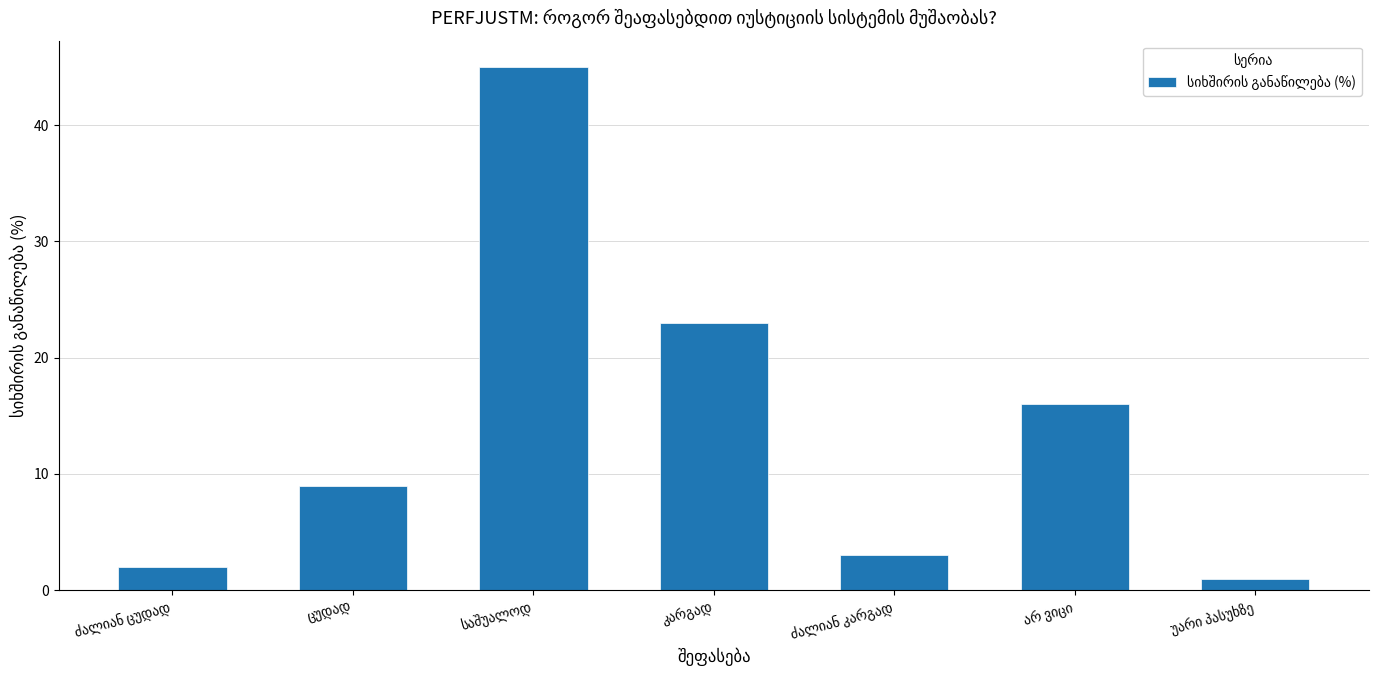

What is the sum of all values?

99